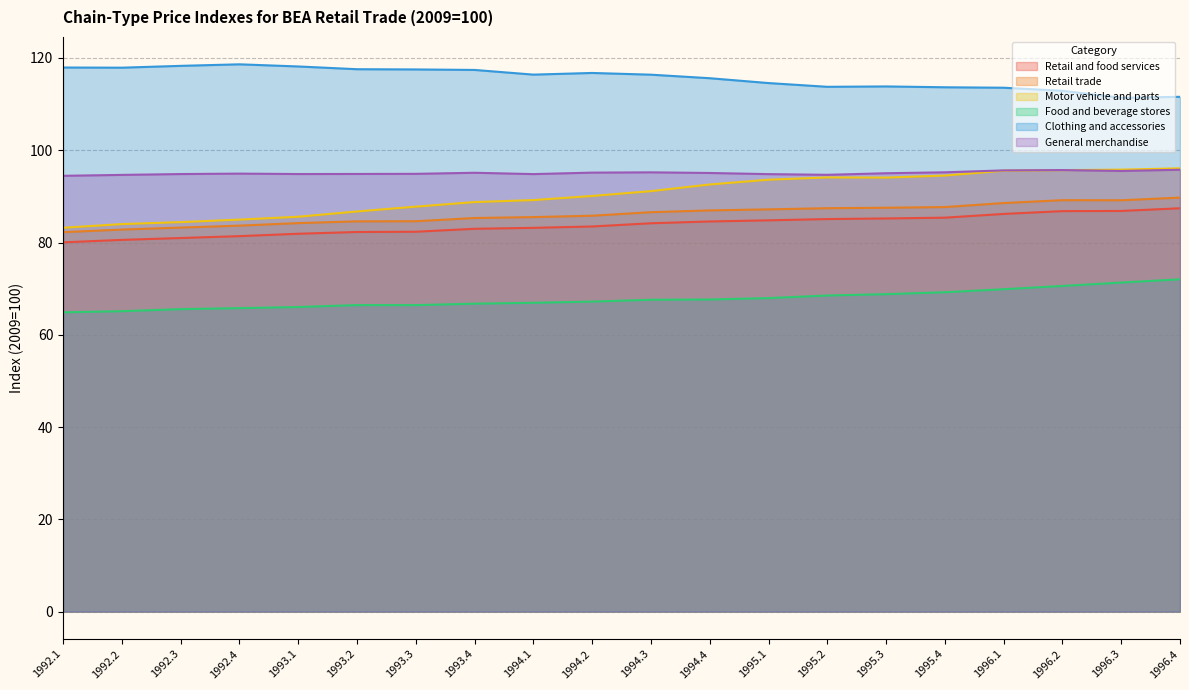

True or false: Retail trade and Retail and food services cross at least once.

False